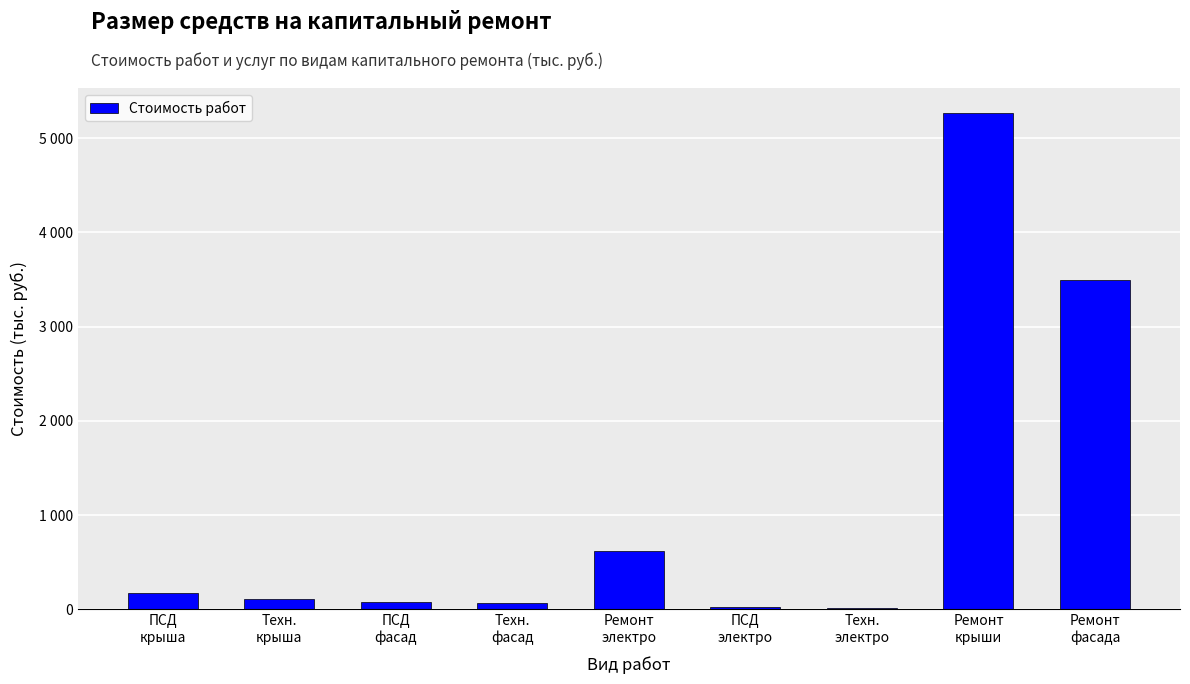

Are the bars horizontal?

No